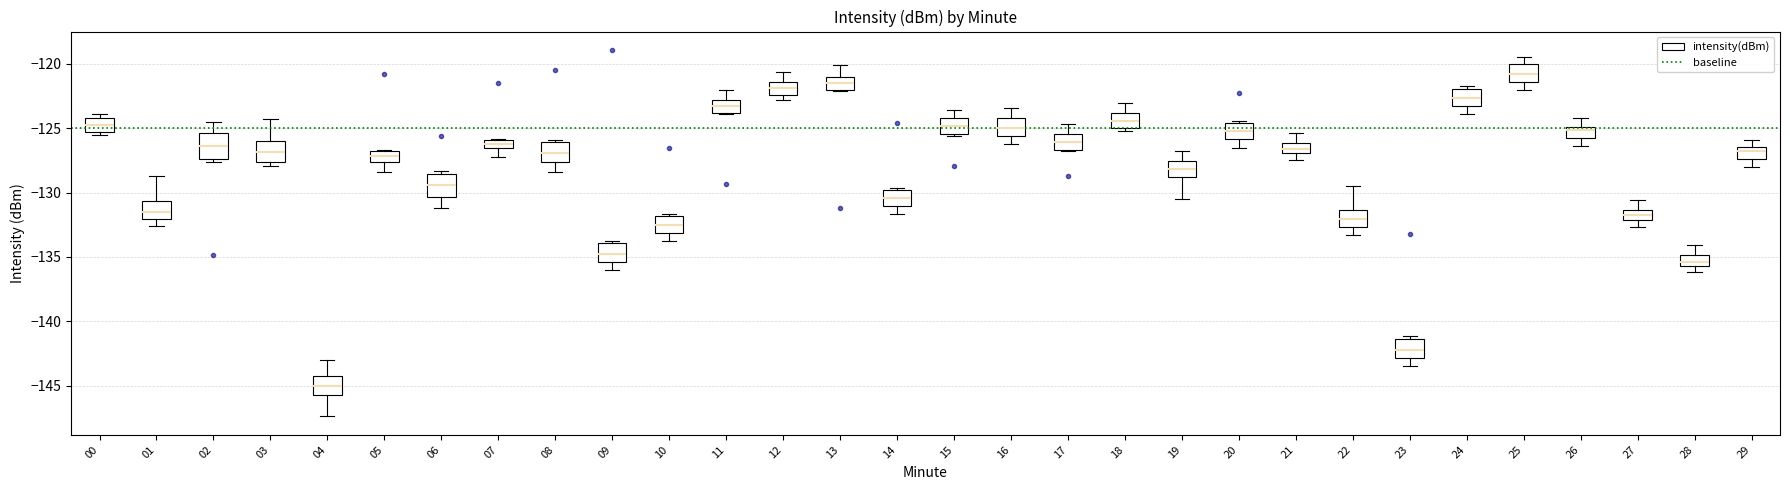

Where does the median line of the box at x = 01 sit on the y-axis? The values are not printed on the chart, so give them approximately, as read against the axis.

-131.5